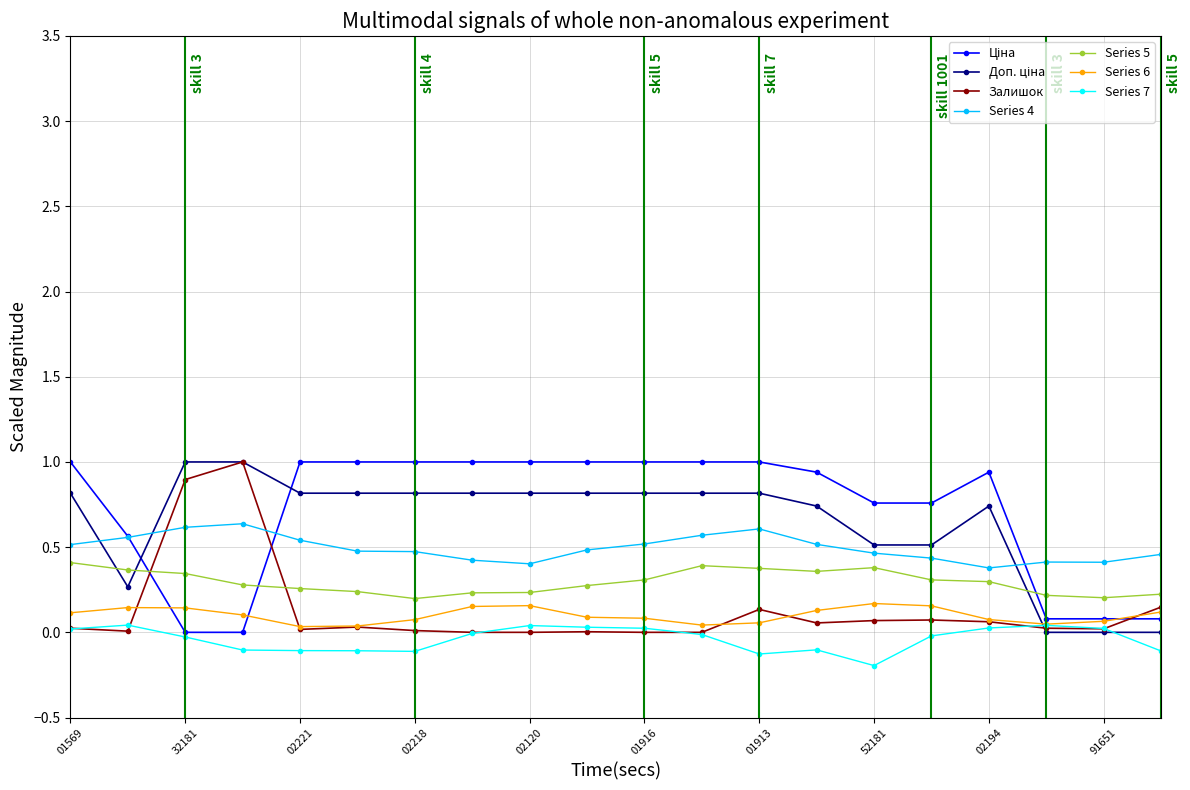

True or false: Залишок and Series 4 cross at least once.

True